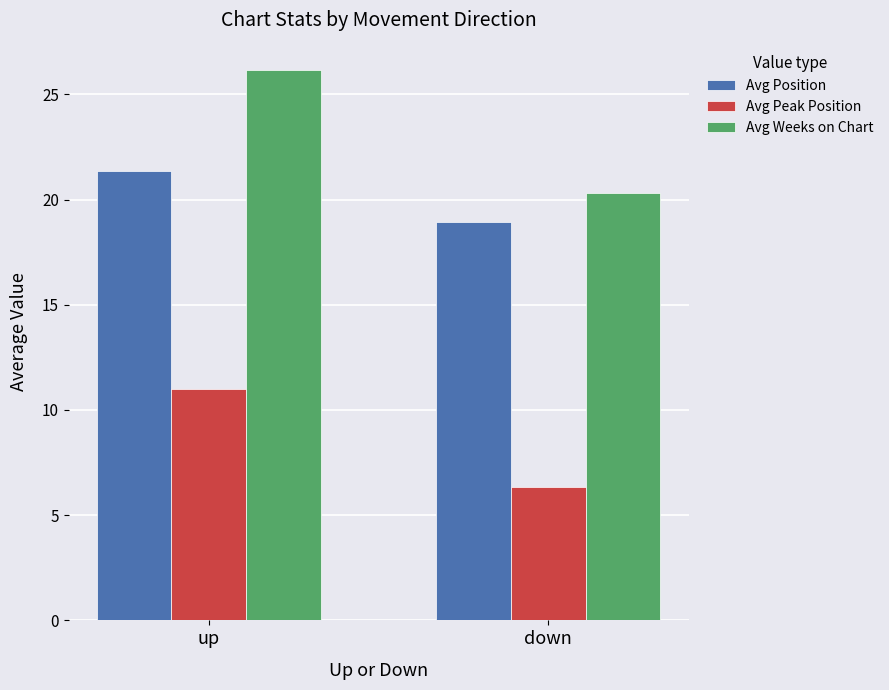

What is the difference between the maximum and minimum values in the Avg Weeks on Chart series?

5.9